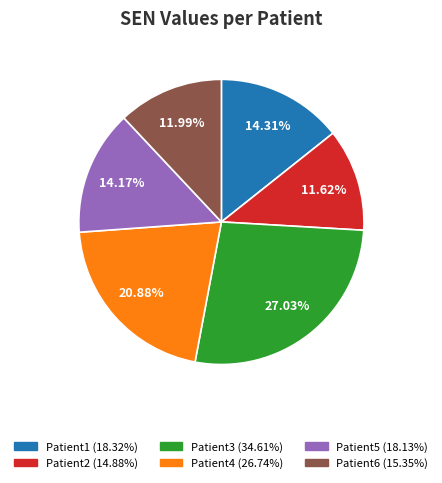

Count the number of slices in the pie.

6